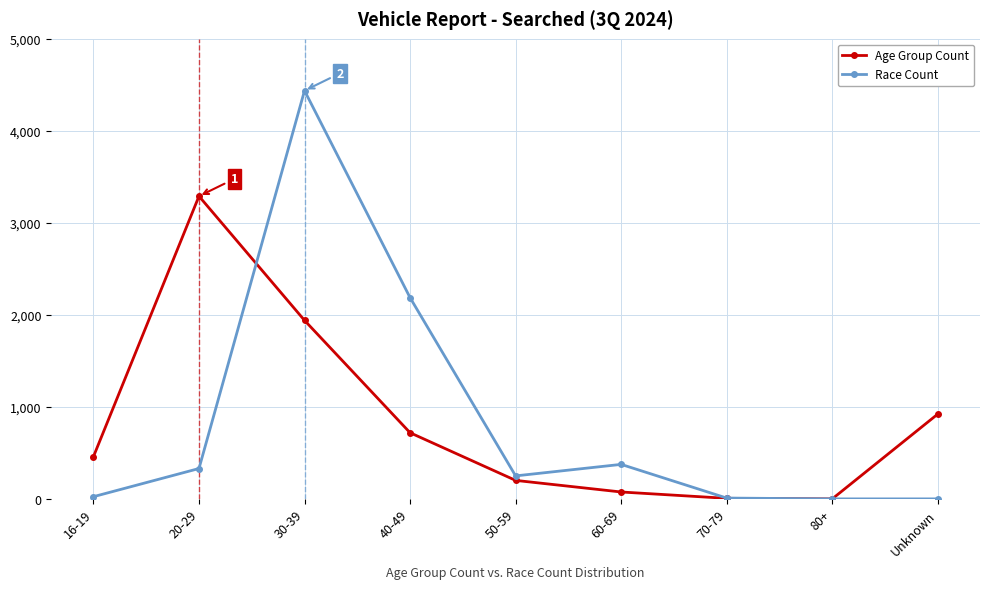

What is the label of the 8th point from the left?

80+